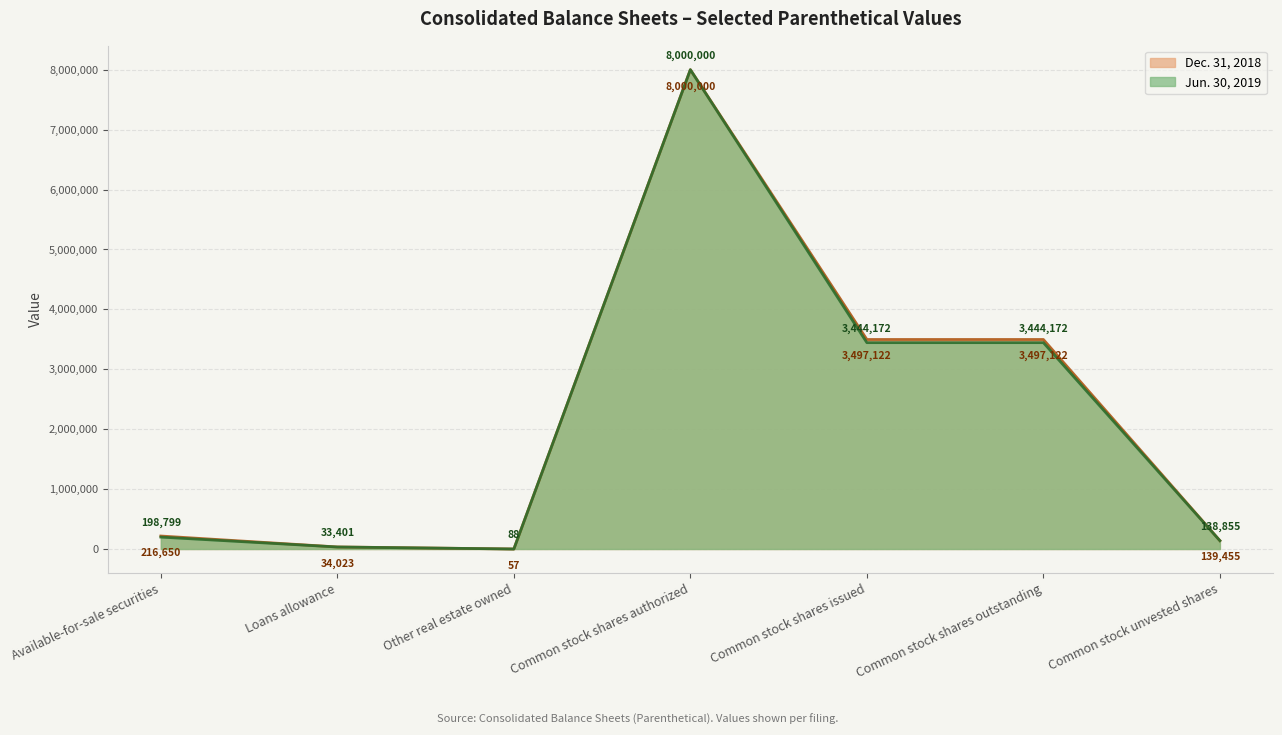

At how many categories does at least one series exceed 7390870?

1